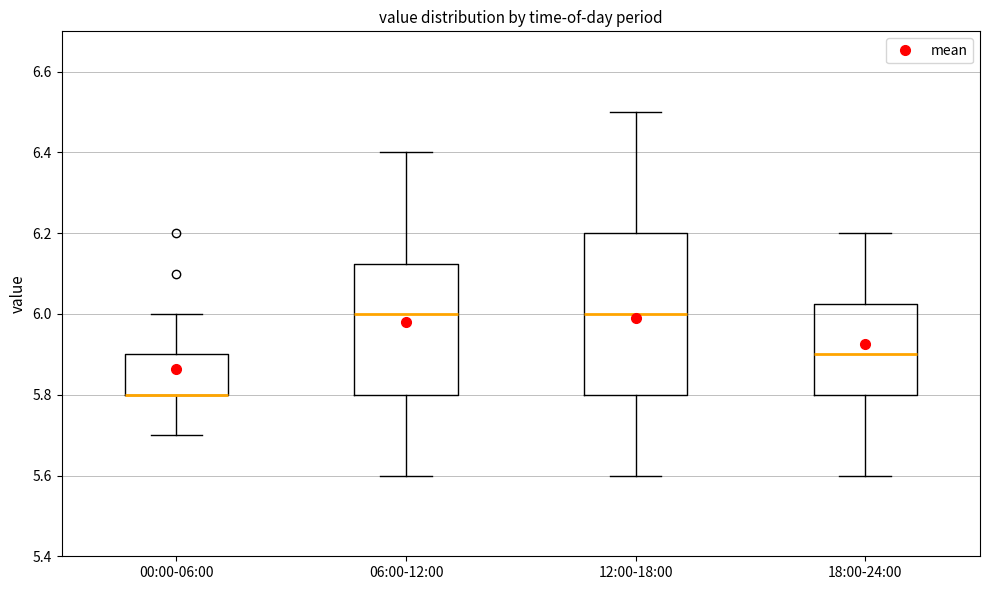

Where does the median line of the box for 06:00-12:00 sit on the y-axis? The values are not printed on the chart, so give them approximately, as read against the axis.

6.00